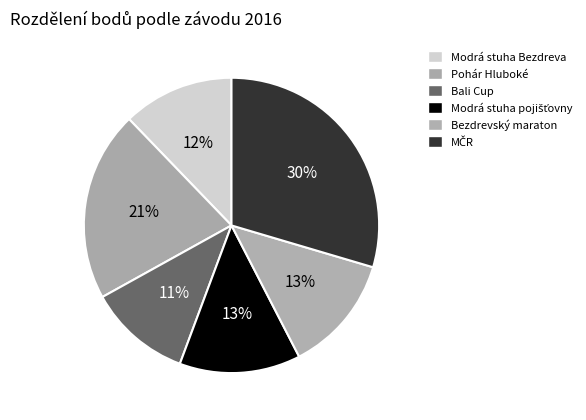

Which slice is the largest?

MČR